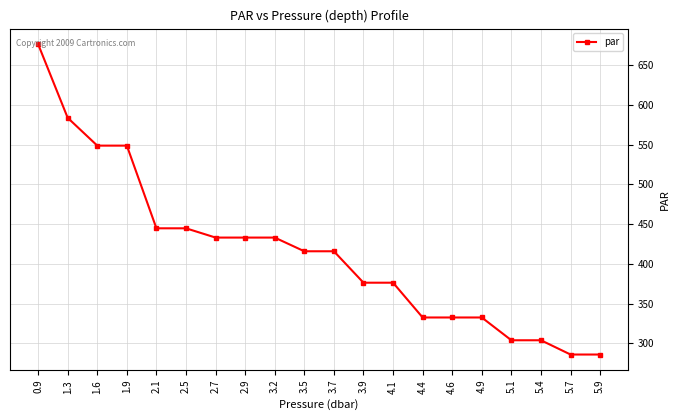

Count the number of values greater than 415.

11